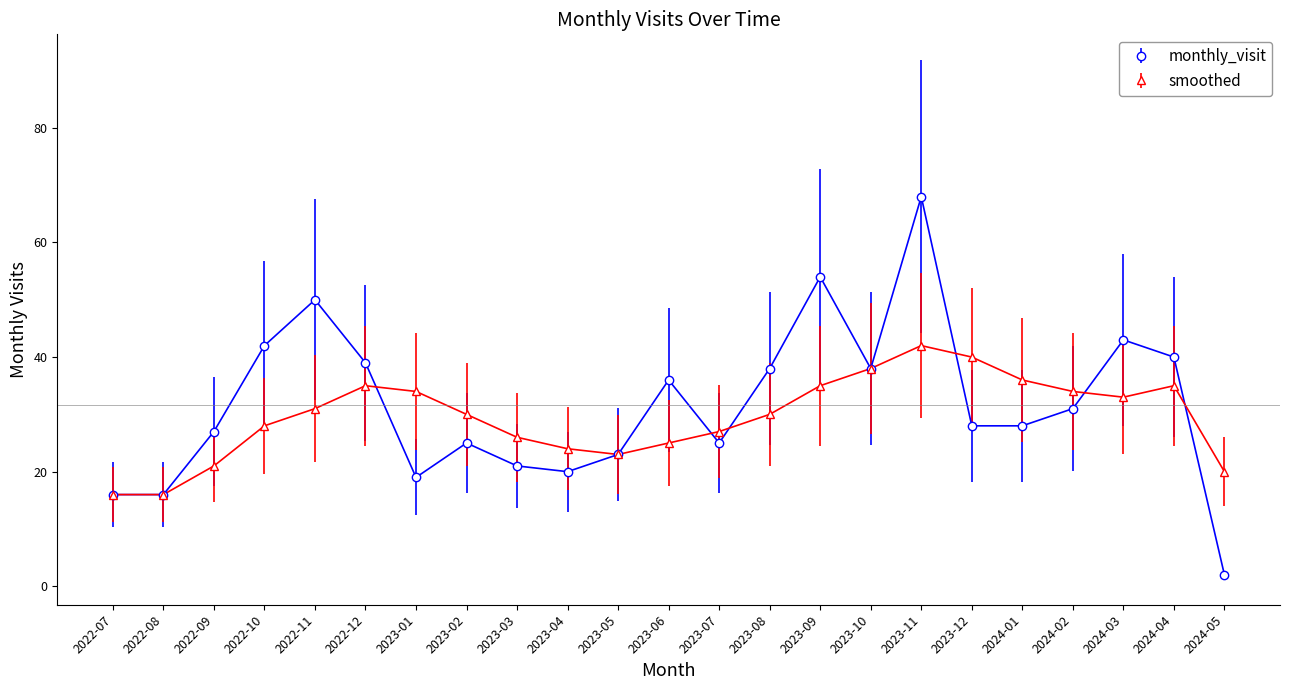

Which series has the largest range (max minus min)?

monthly_visit